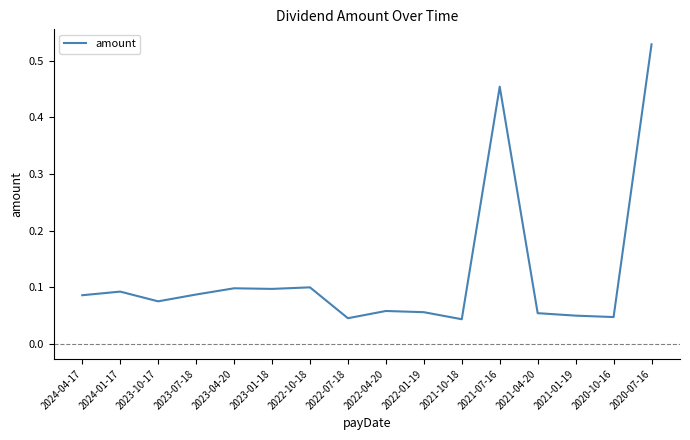

Which label corresponds to the largest value in the chart?

2020-07-16